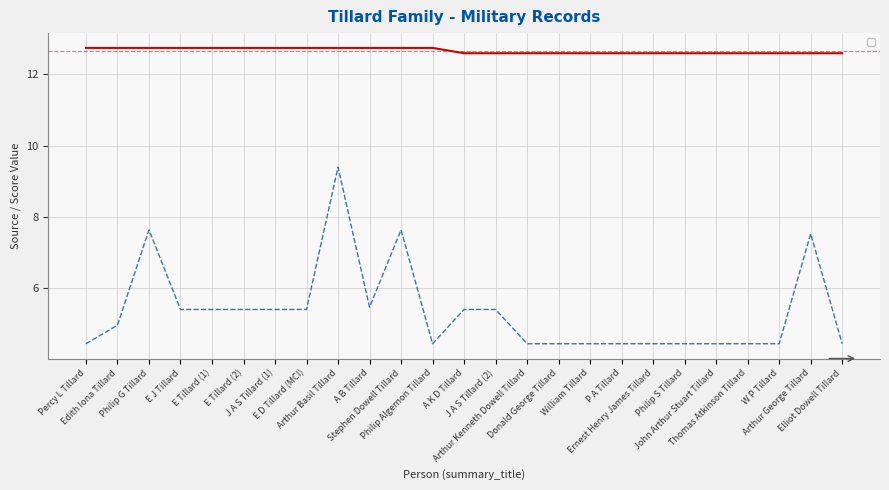

What value does the _source/name/0/origin/source series have at A B Tillard?

5.5